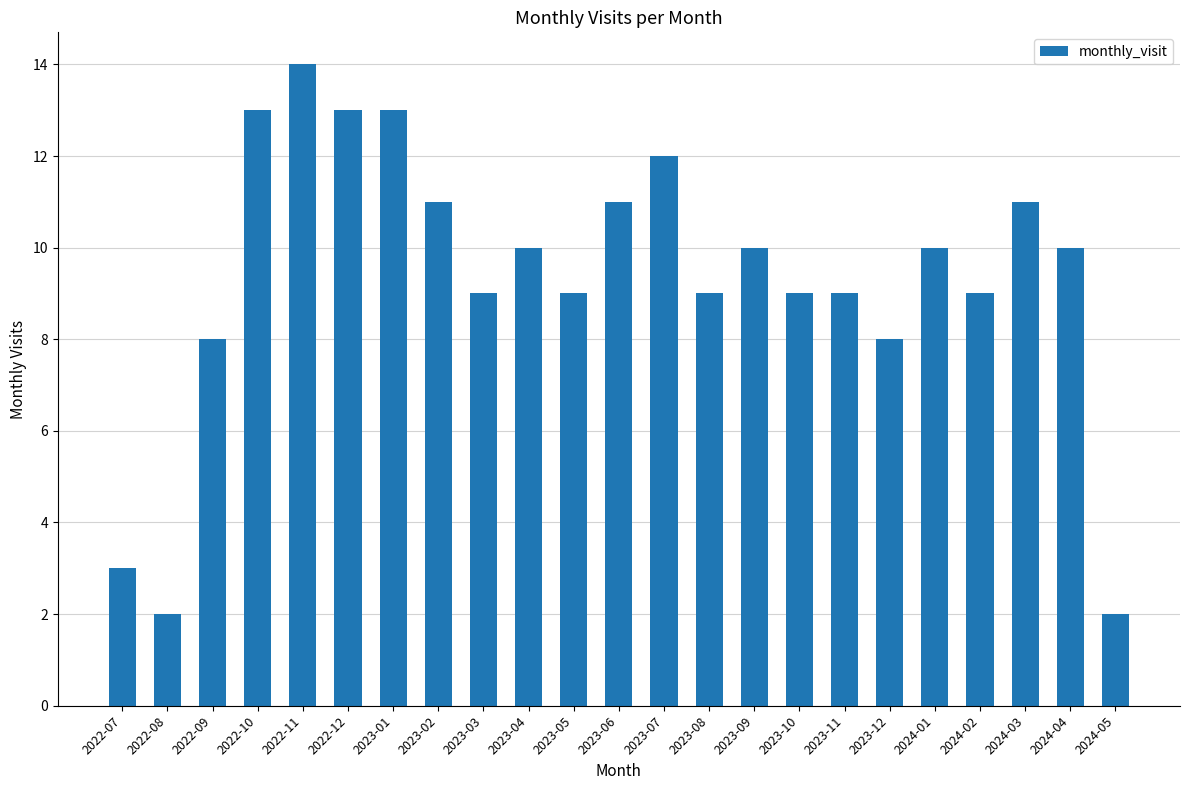

What is the greatest value displayed?

14